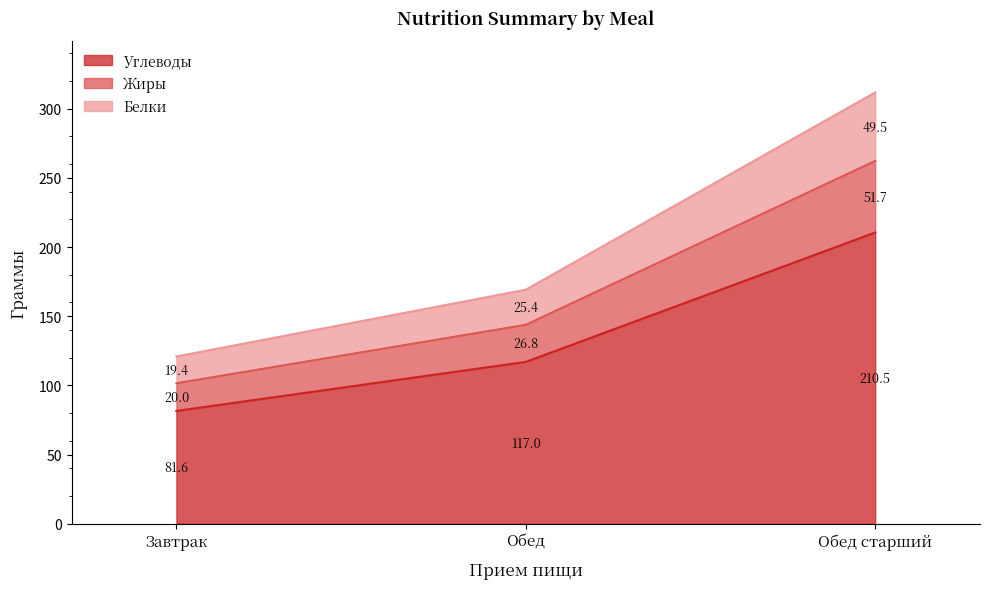

Rank the categories by Углеводы value from lowest to highest.

Завтрак, Обед, Обед старший